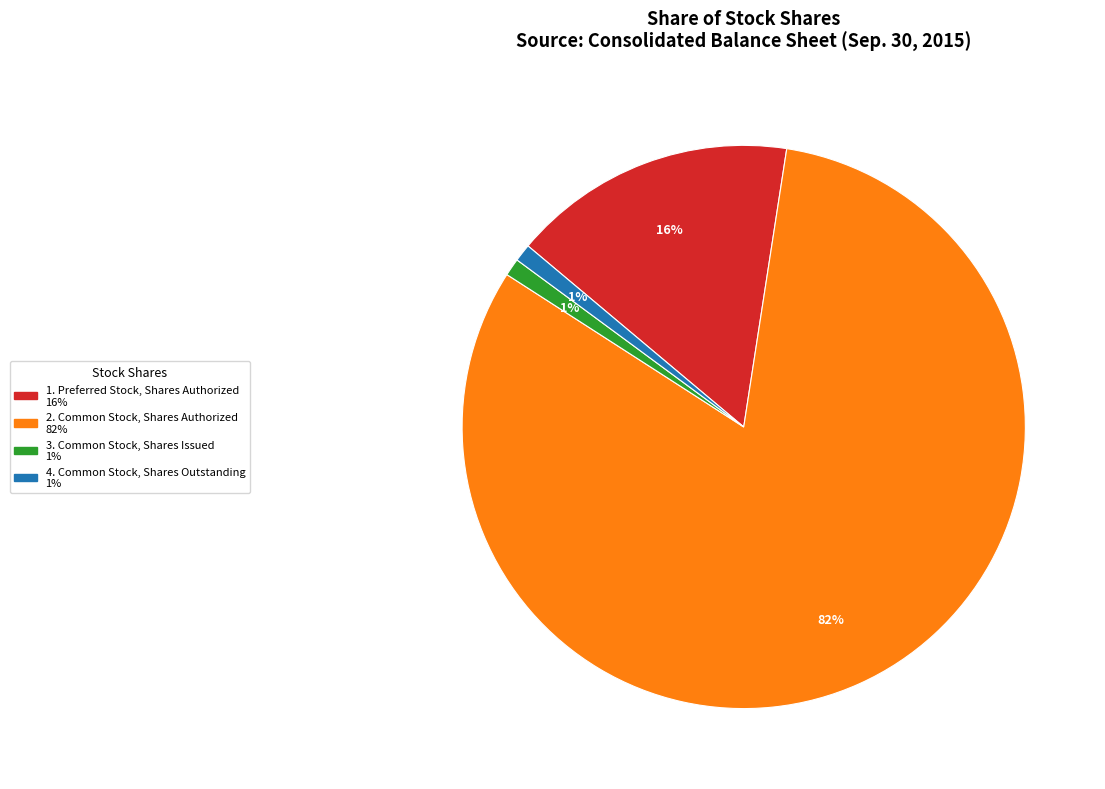

How many slices are in this pie chart?

4